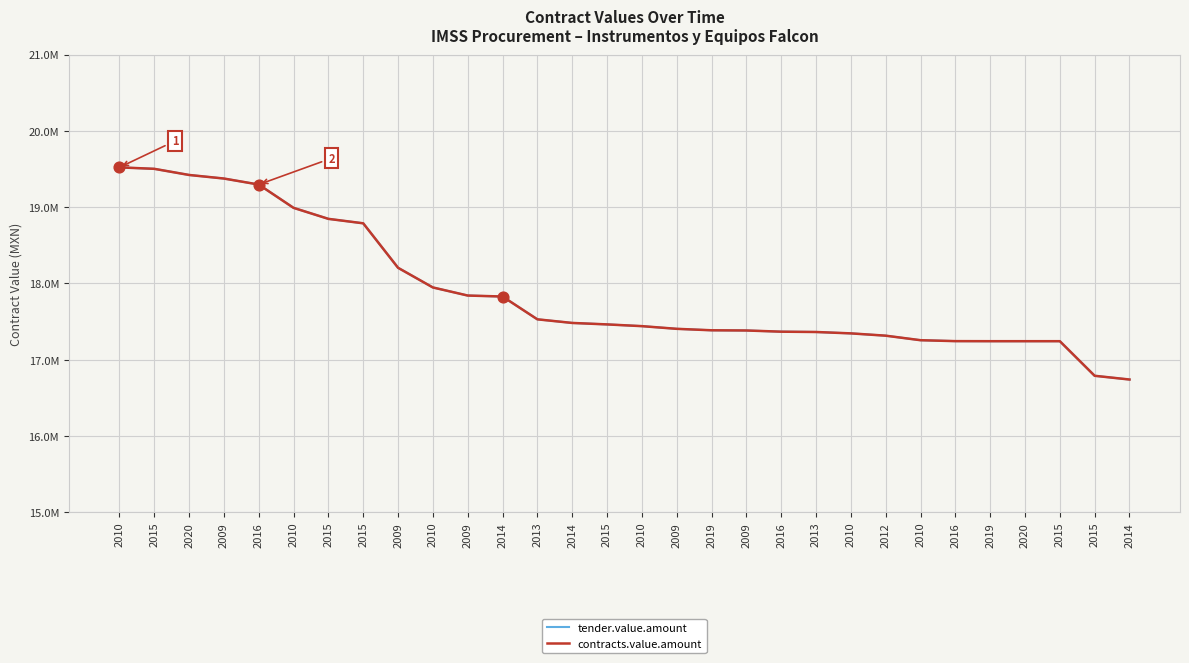

Which series has the largest total across all categories?

tender.value.amount